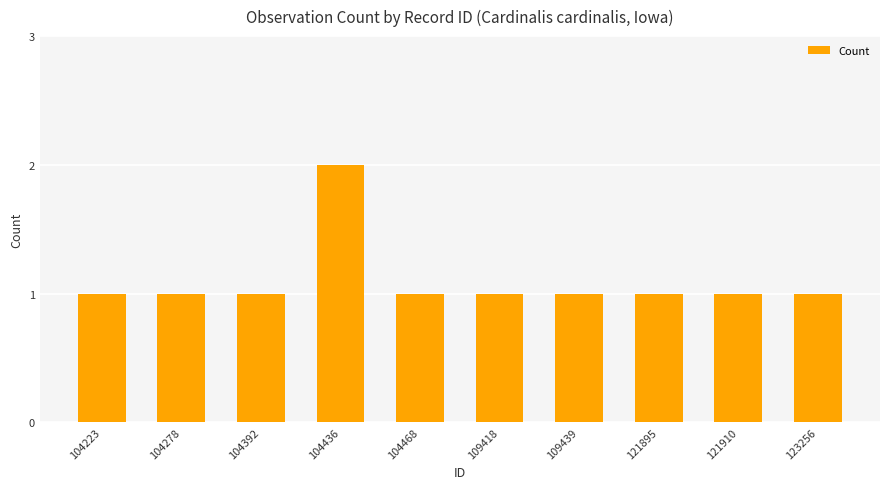

What is the average value?

1